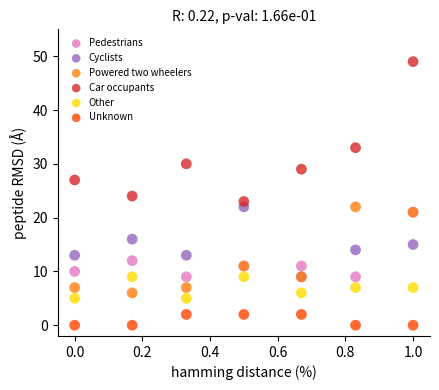

In the Car occupants series, what Y value is closest to 36?

33